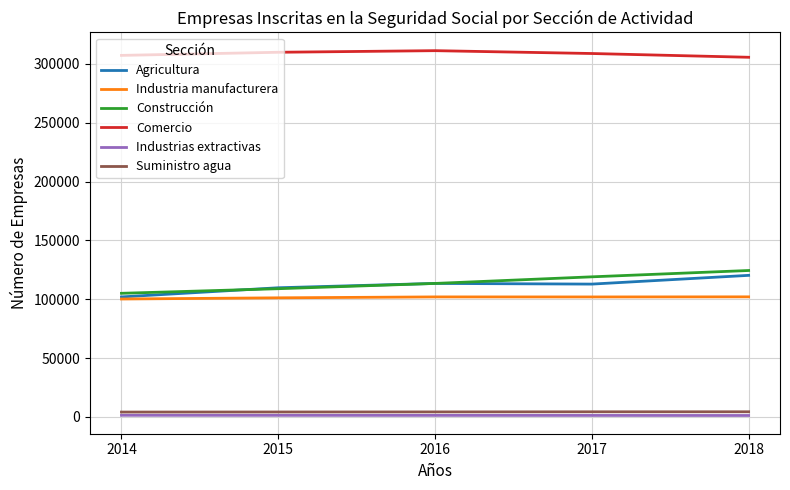

What is the difference between the maximum and minimum values in the Suministro agua series?

240